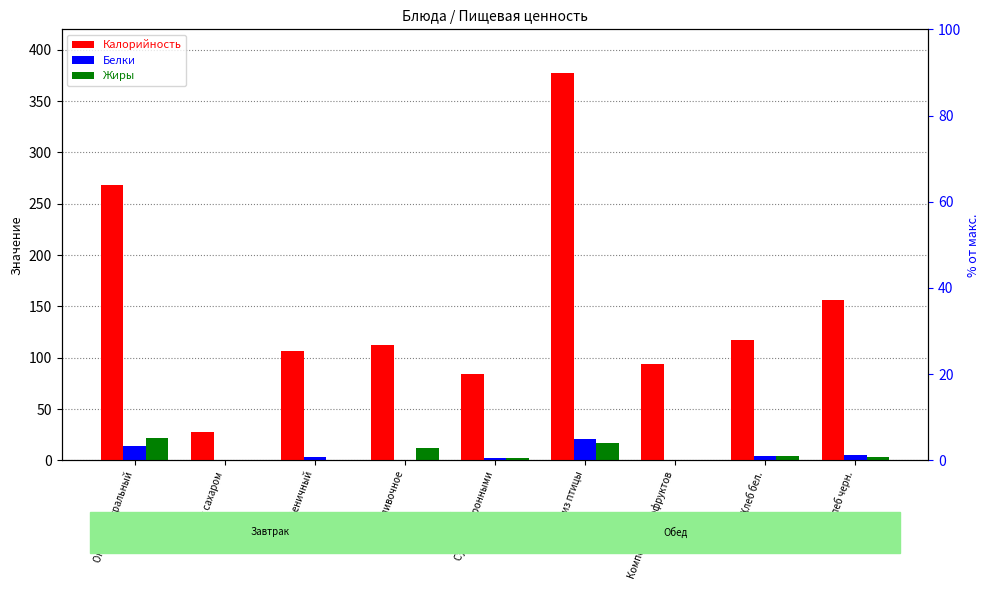

What is the label of the 1st bar from the left?

Омлет натуральный